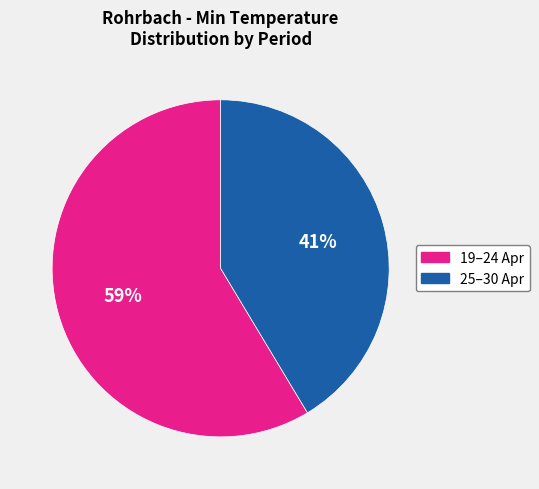

Is there a majority slice in this chart?

Yes